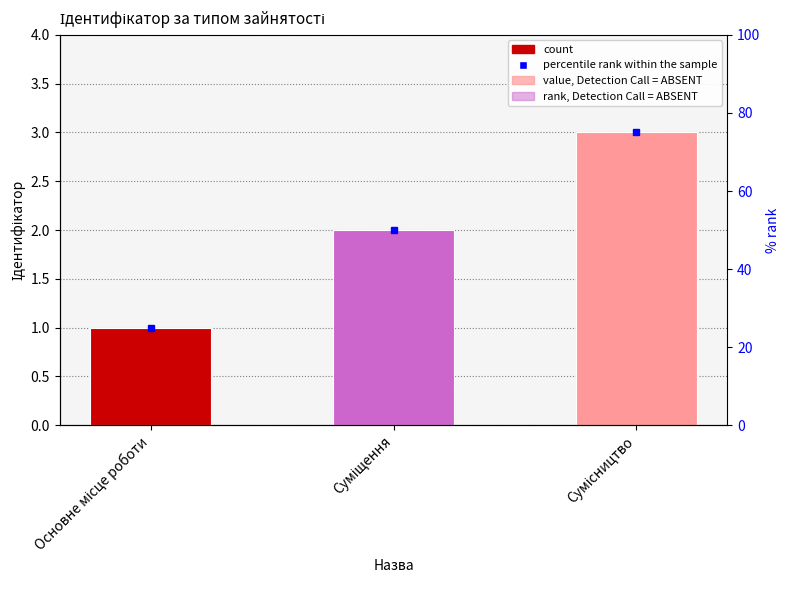

Approximately how many times larger is the value at Основне місце роботи compared to Сумісництво?

0.3